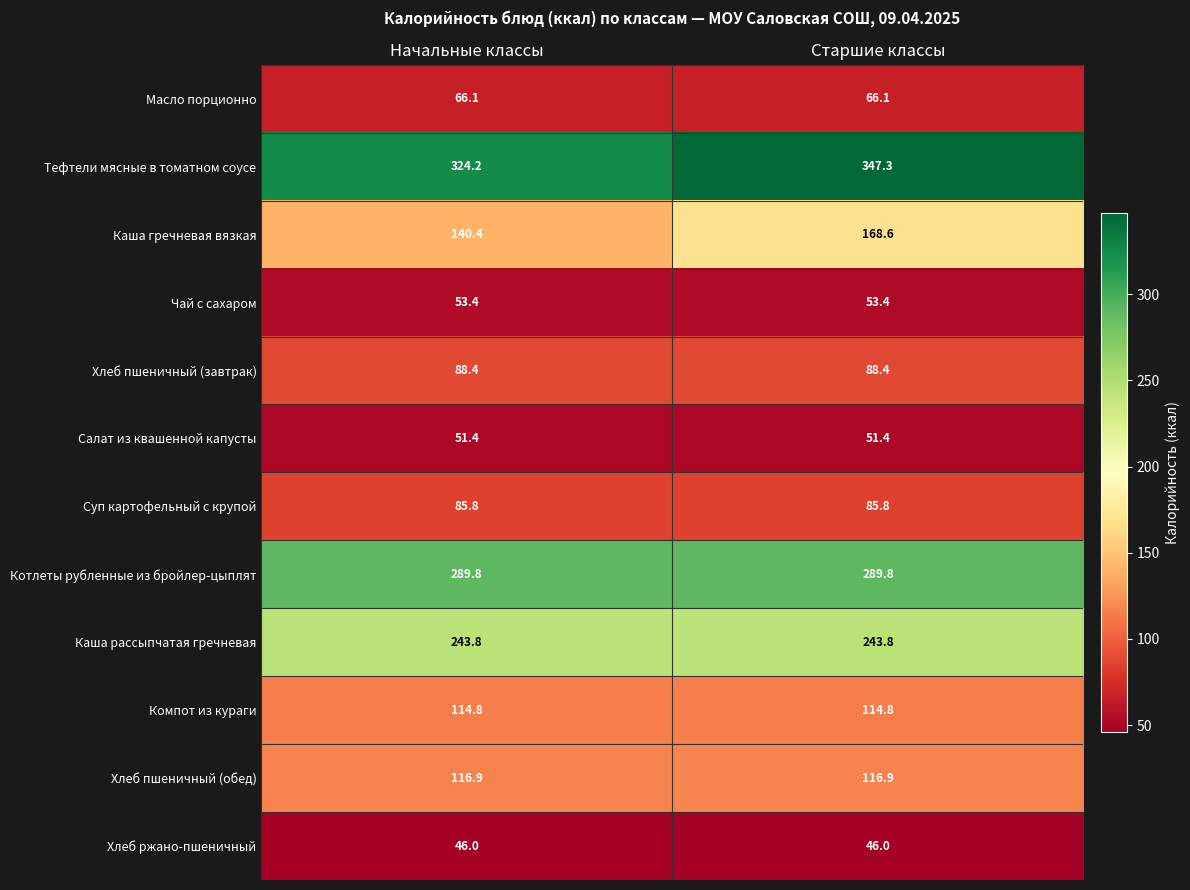

Rank the categories by Каша гречневая вязкая value from lowest to highest.

Начальные классы, Старшие классы